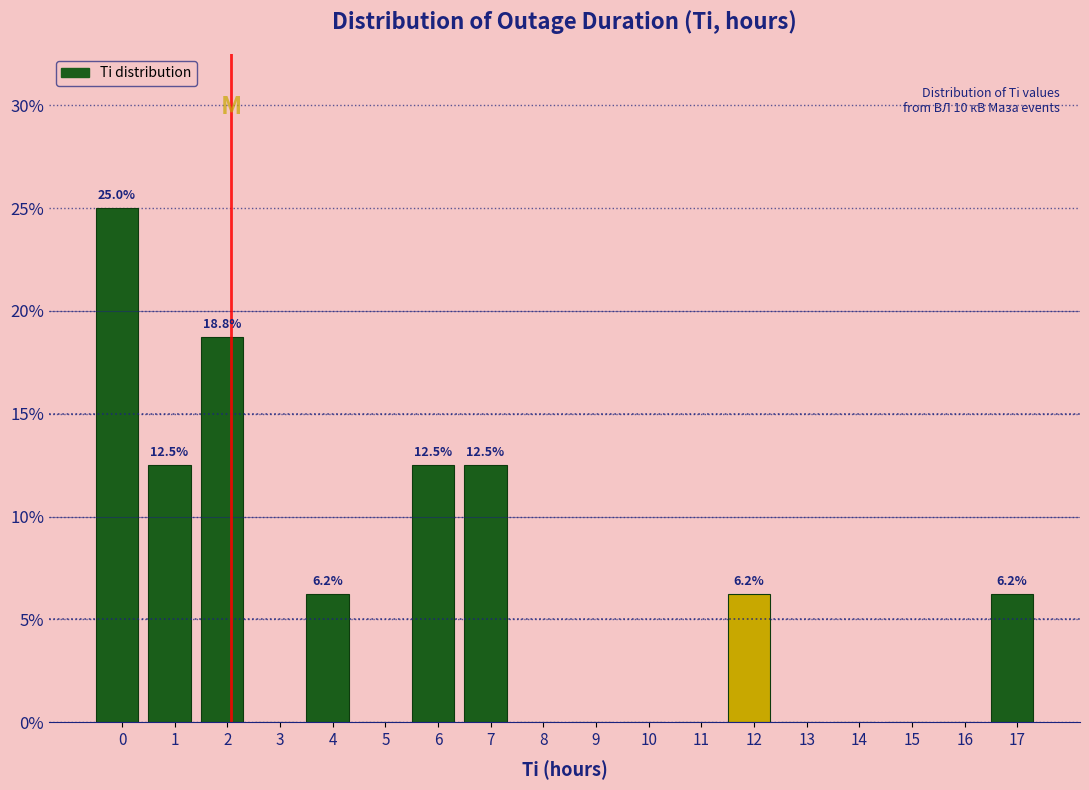

What is the change in value from 7 to 9?

-12.5